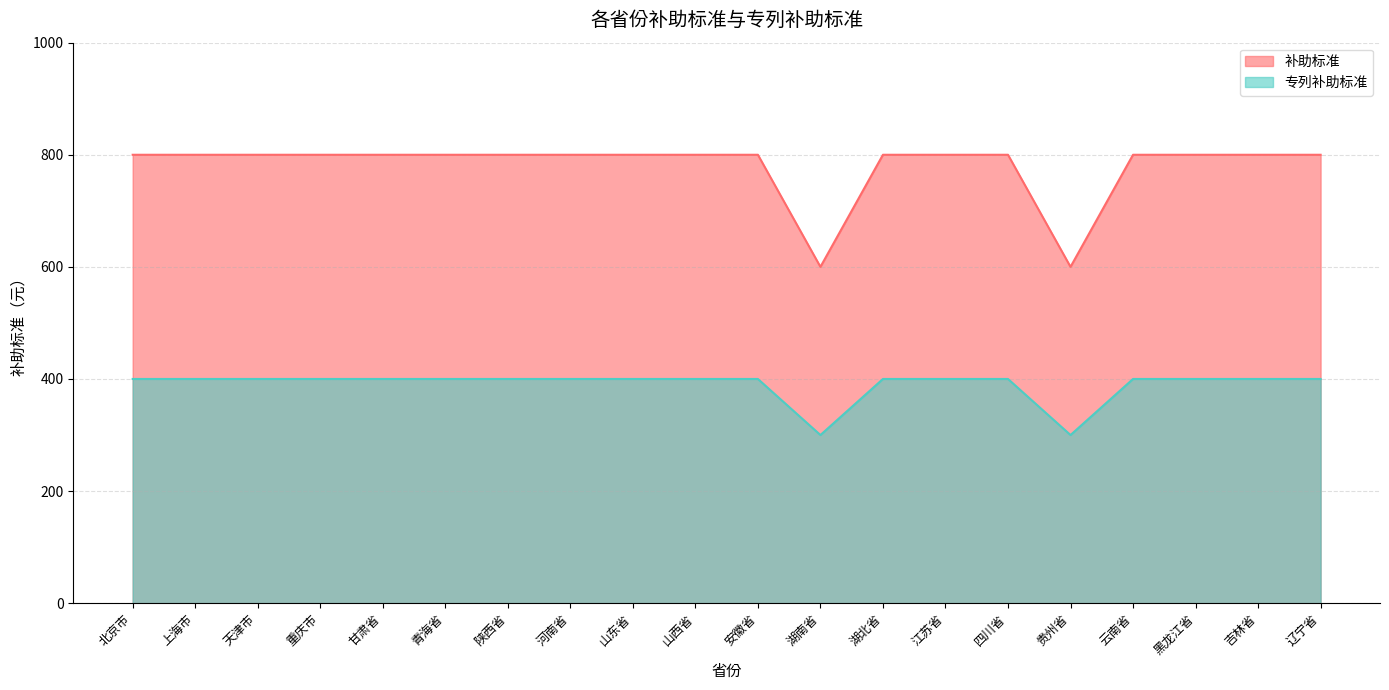

At which category does the chart reach its peak across all series?

北京市